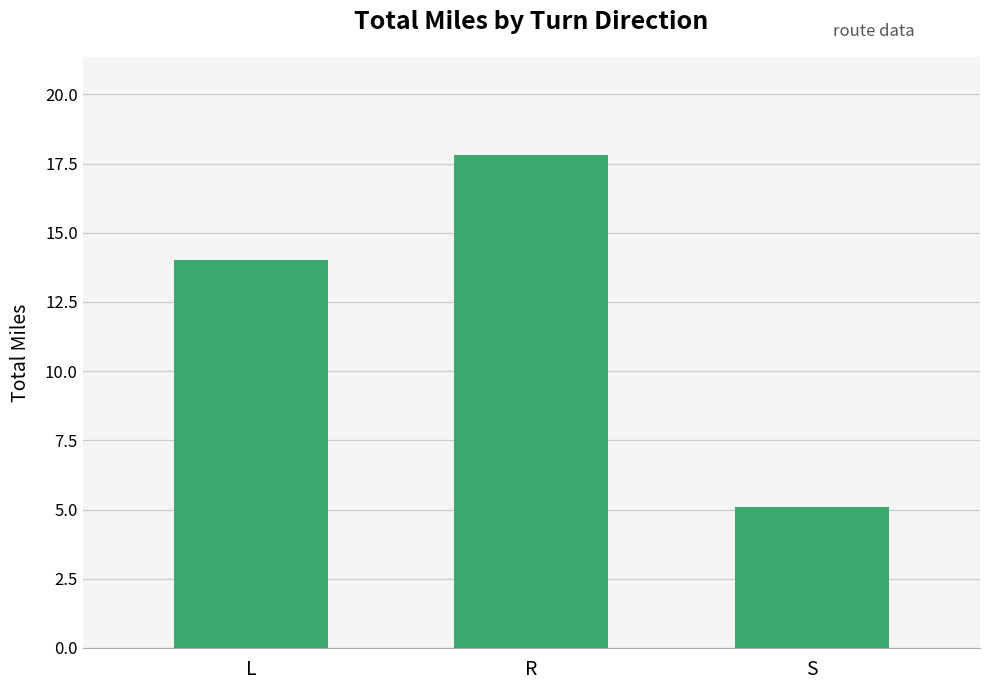

What is the minimum value shown in the chart?

5.1